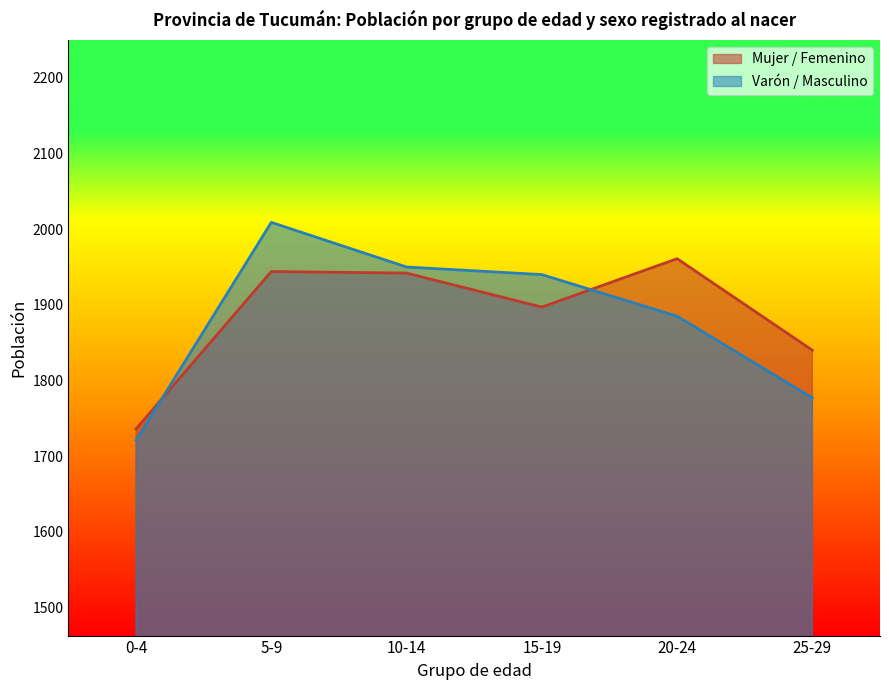

Is the value of Varón / Masculino at 5-9 greater than the value of Mujer / Femenino at 25-29?

Yes